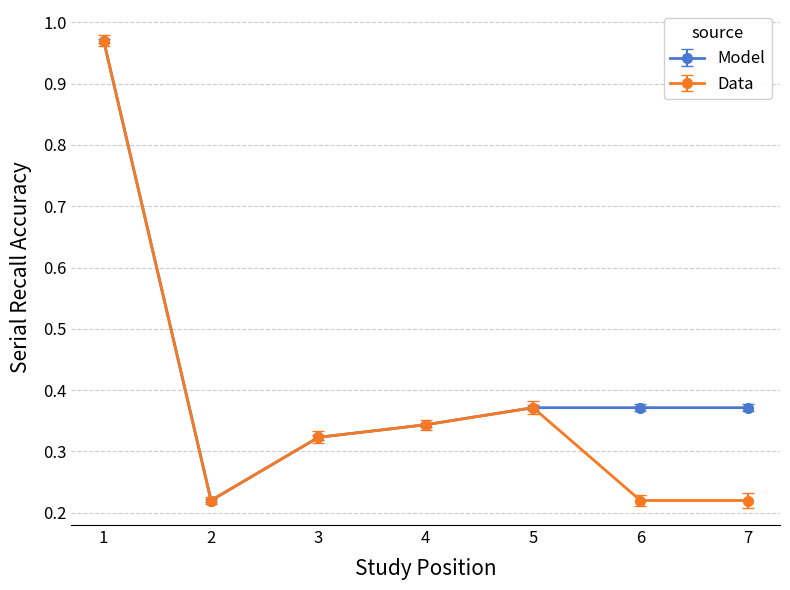

What is the sum of the Model values at 5 and 4?

0.7